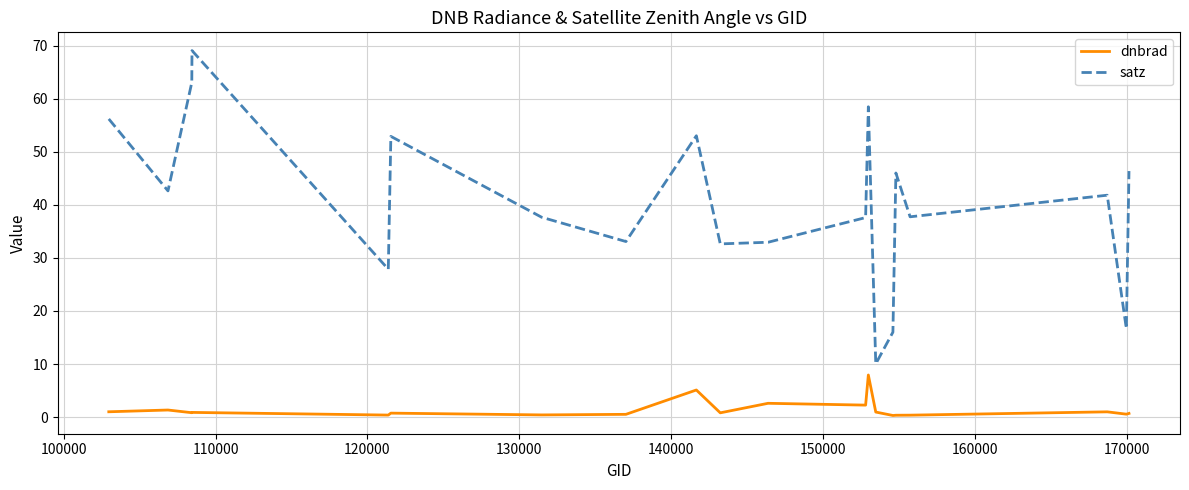

True or false: satz and dnbrad cross at least once.

False